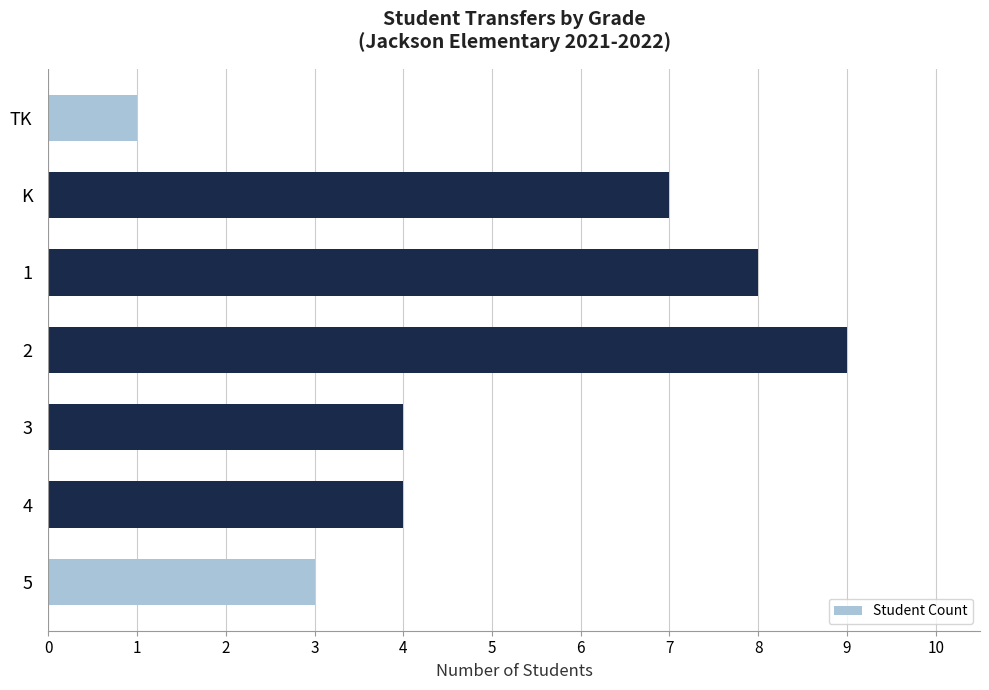

What is the difference between the maximum and minimum values?

8